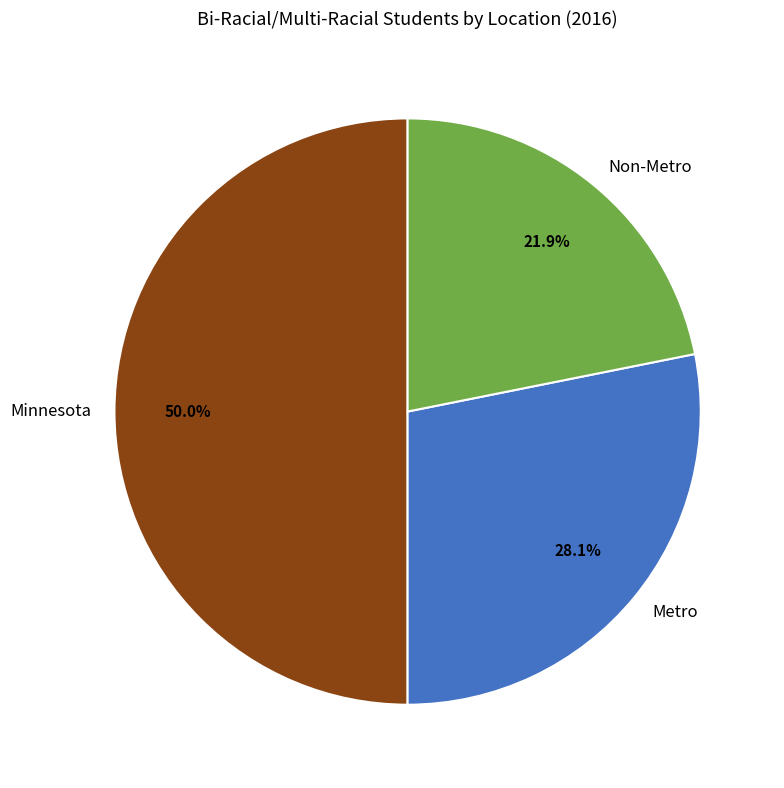

Does Metro represent more than half of the total?

No